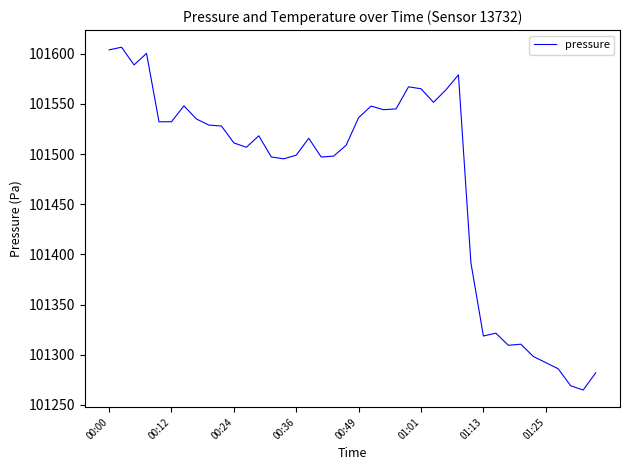

What is the sum of all values?

4058992.6